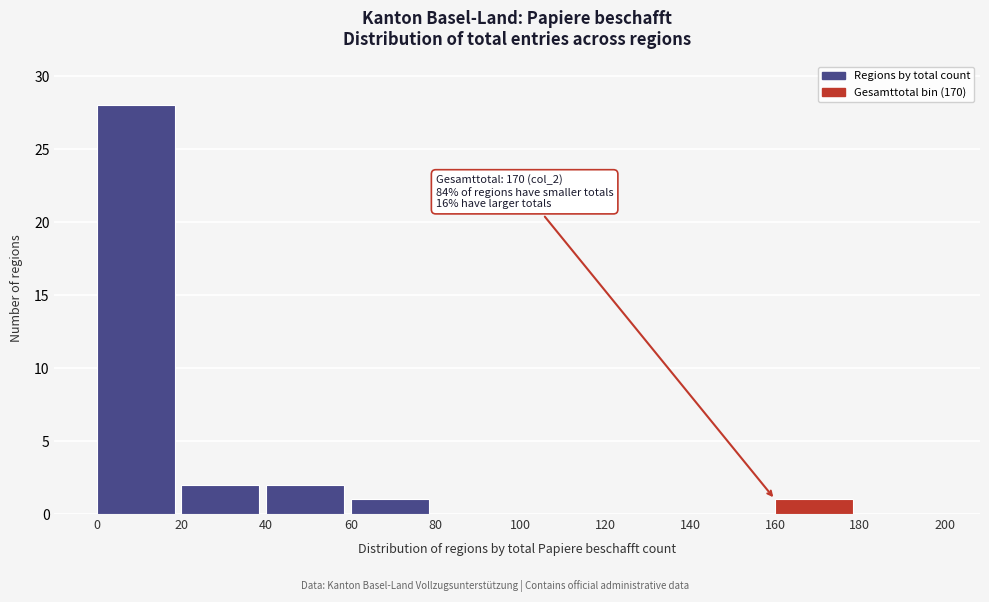

Over which range of the x-axis is the bar tallest?

0 to 20